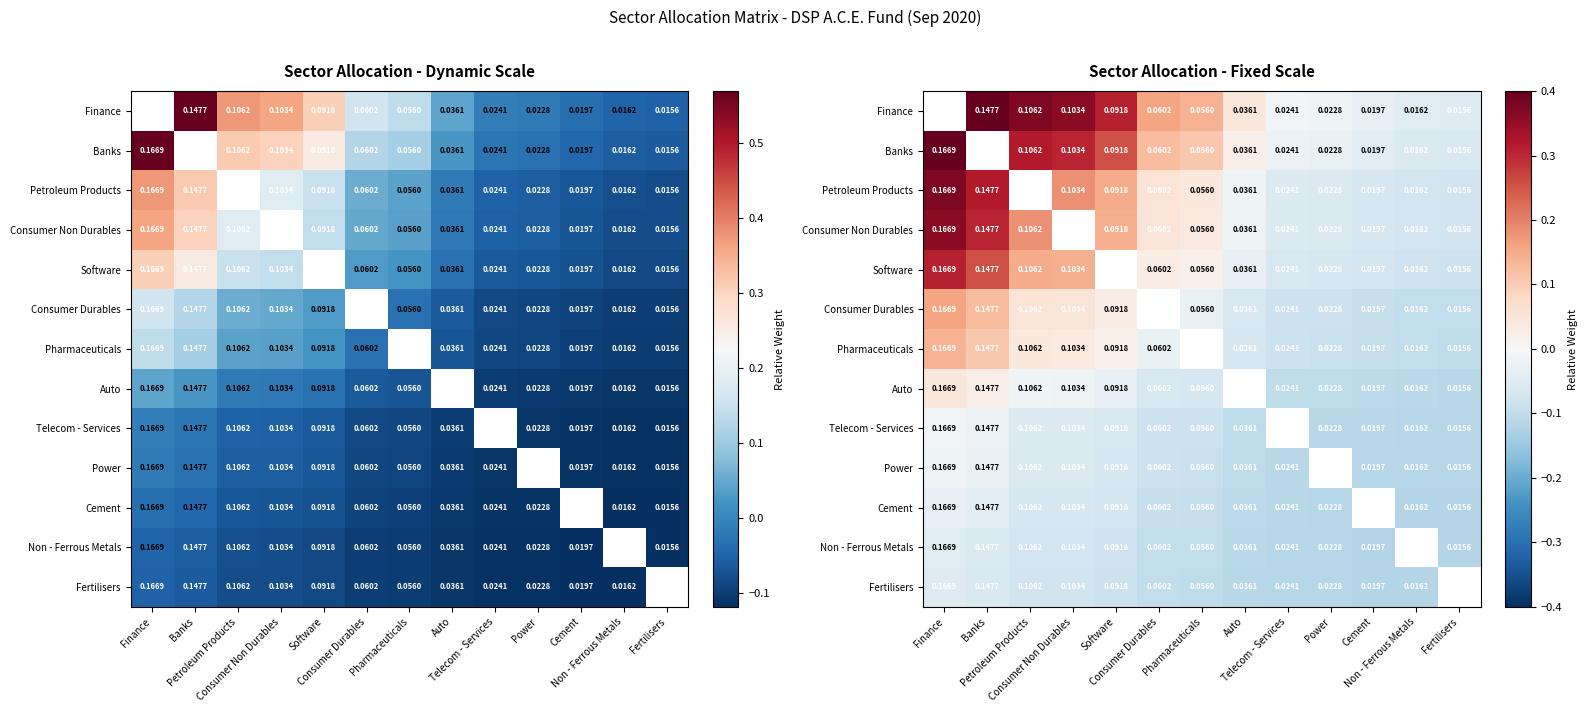

Between Fertilisers and Finance, which is larger?

Finance